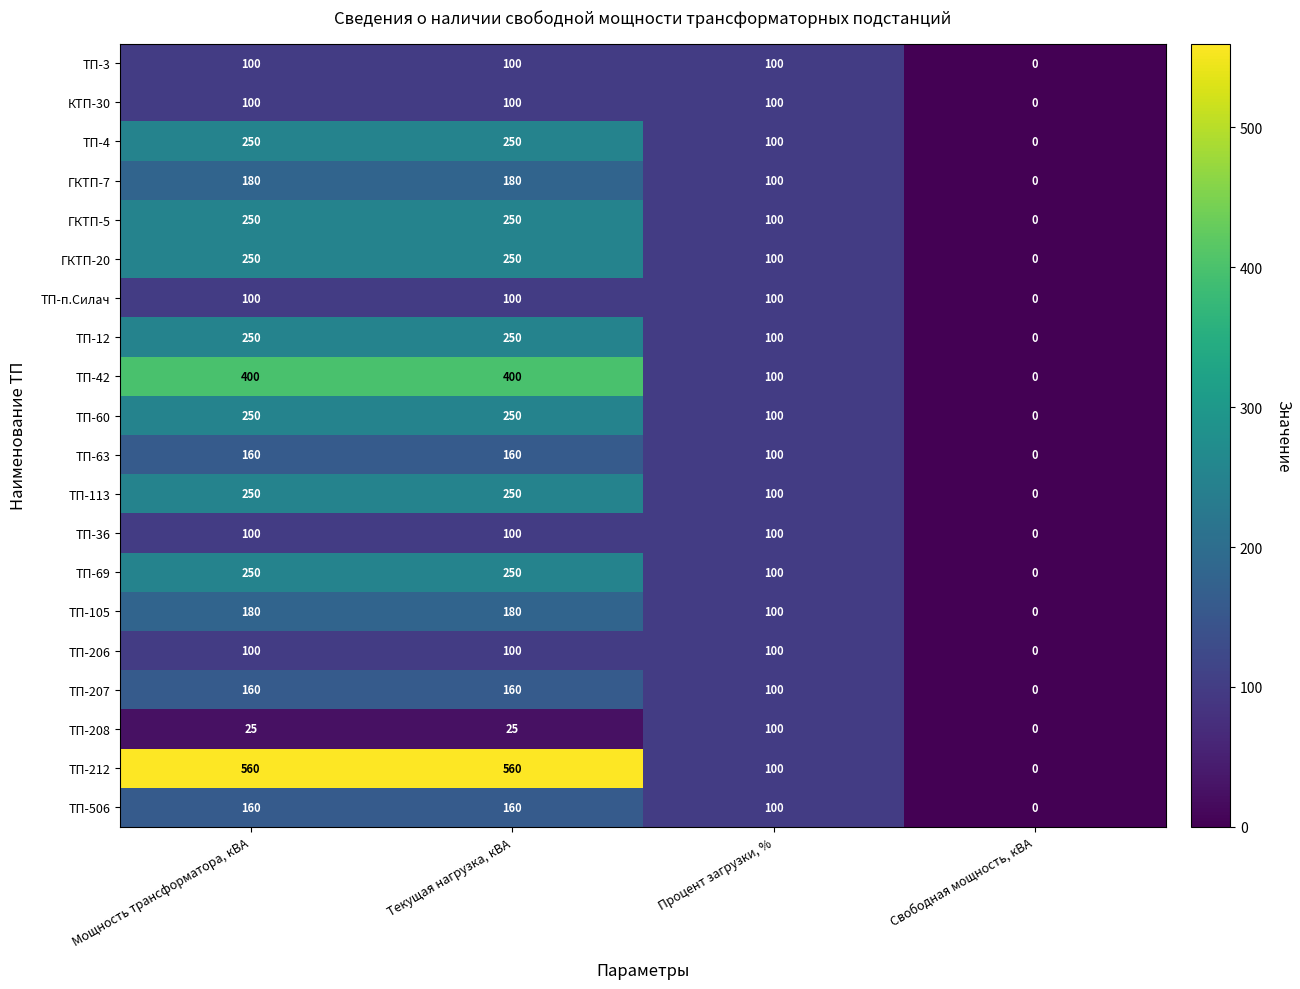

At which label does ТП-12 reach its minimum?

Свободная мощность, кВА